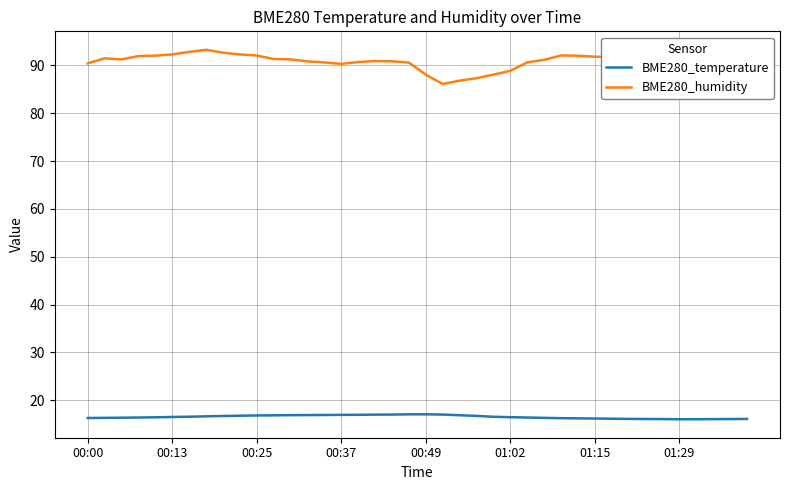

What is the average value of the BME280_temperature series?

16.5